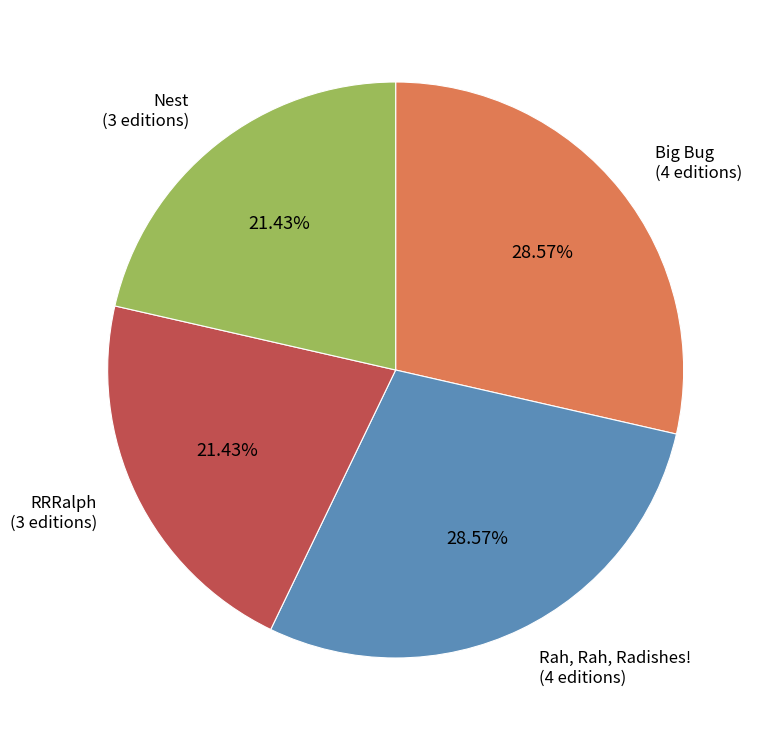

Is there a majority slice in this chart?

No